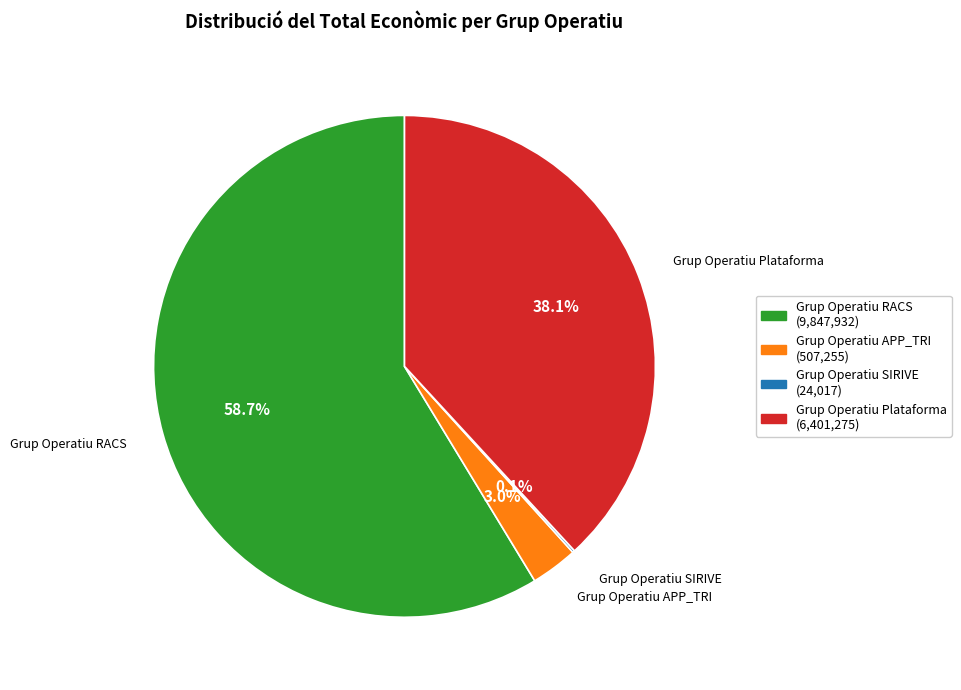

Do Grup Operatiu APP_TRI and Grup Operatiu RACS together represent more than half of the pie?

Yes